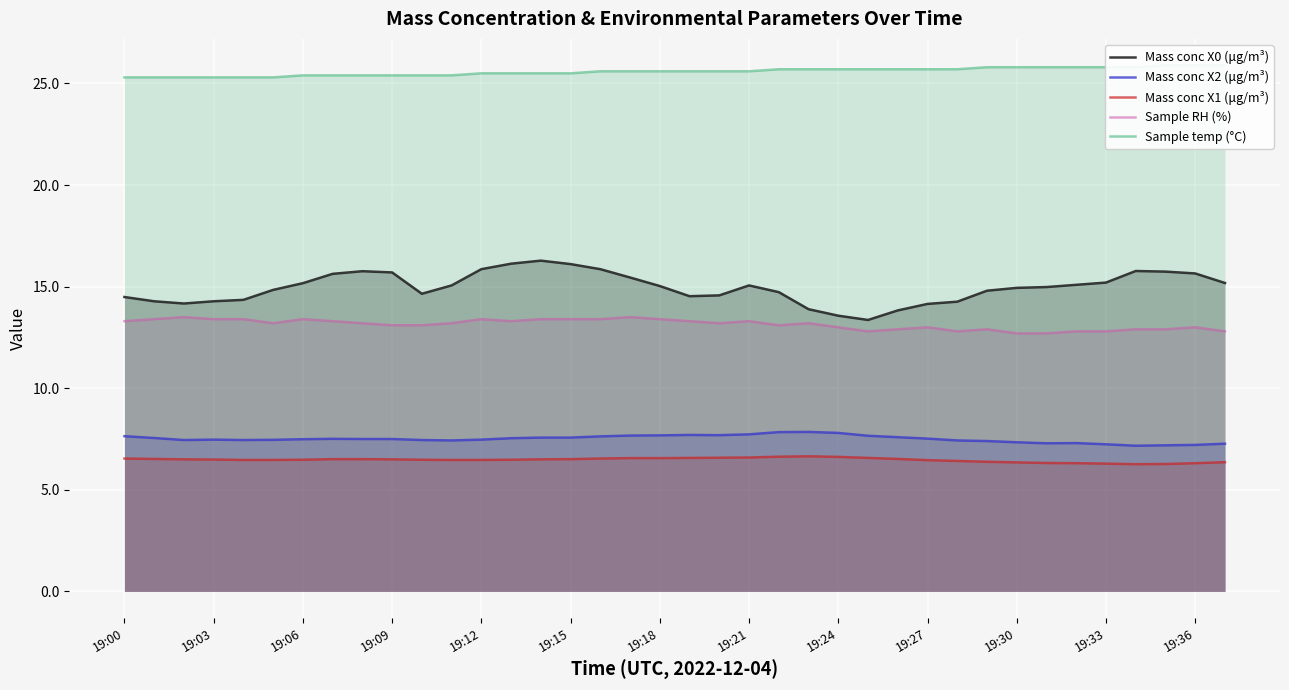

Reading right to left, transcribe all the data shown in this chart.

Mass conc X0 (μg/m³): 15.2	15.7	15.7	15.8	15.2	15.1	15.0	14.9	14.8	14.3	14.2	13.8	13.4	13.6	13.9	14.7	15.1	14.6	14.5	15.0	15.4	15.9	16.1	16.3	16.1	15.9	15.1	14.7	15.7	15.8	15.6	15.2	14.8	14.3	14.3	14.2	14.3	14.5
Mass conc X2 (μg/m³): 7.3	7.2	7.2	7.2	7.2	7.3	7.3	7.3	7.4	7.4	7.5	7.6	7.7	7.8	7.8	7.8	7.7	7.7	7.7	7.7	7.7	7.6	7.6	7.6	7.5	7.5	7.4	7.5	7.5	7.5	7.5	7.5	7.5	7.5	7.5	7.5	7.5	7.6
Mass conc X1 (μg/m³): 6.4	6.3	6.3	6.3	6.3	6.3	6.3	6.3	6.4	6.4	6.5	6.5	6.6	6.6	6.7	6.6	6.6	6.6	6.6	6.6	6.6	6.5	6.5	6.5	6.5	6.5	6.5	6.5	6.5	6.5	6.5	6.5	6.5	6.5	6.5	6.5	6.5	6.5
Sample RH (%): 12.8	13.0	12.9	12.9	12.8	12.8	12.7	12.7	12.9	12.8	13.0	12.9	12.8	13.0	13.2	13.1	13.3	13.2	13.3	13.4	13.5	13.4	13.4	13.4	13.3	13.4	13.2	13.1	13.1	13.2	13.3	13.4	13.2	13.4	13.4	13.5	13.4	13.3
Sample temp (°C): 25.9	25.9	25.9	25.8	25.8	25.8	25.8	25.8	25.8	25.7	25.7	25.7	25.7	25.7	25.7	25.7	25.6	25.6	25.6	25.6	25.6	25.6	25.5	25.5	25.5	25.5	25.4	25.4	25.4	25.4	25.4	25.4	25.3	25.3	25.3	25.3	25.3	25.3